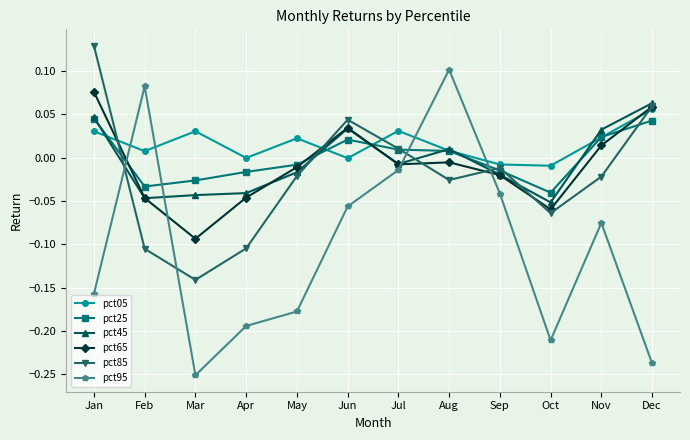

Which label corresponds to the smallest value in the chart?

Mar